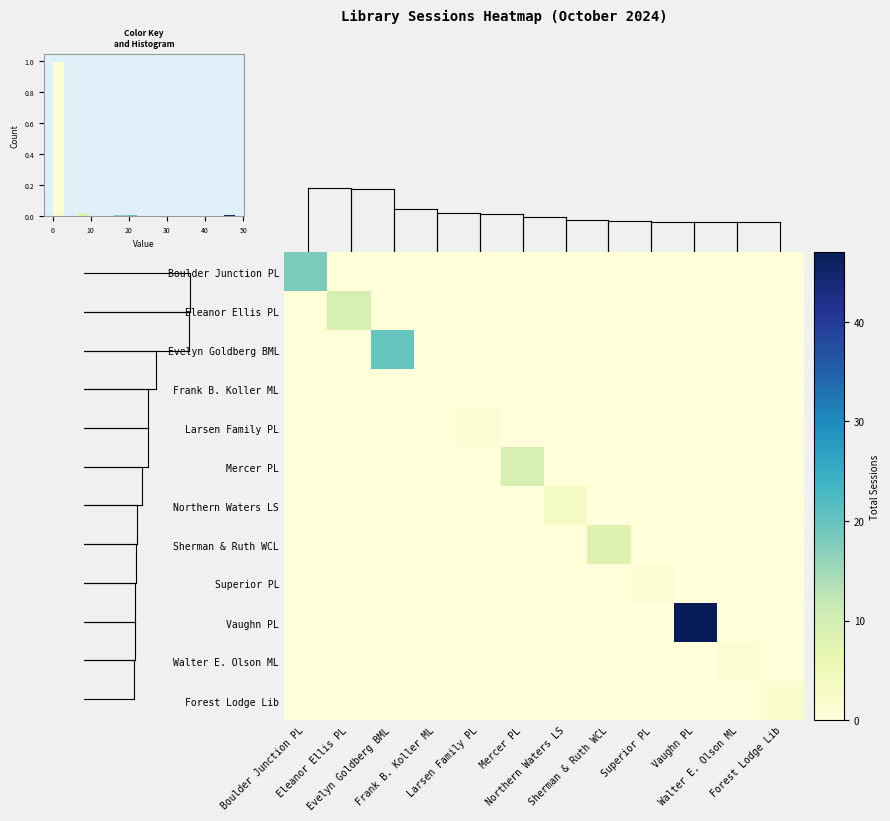

Where is Forest Lodge Lib nearest to the value 1?

Boulder Junction PL